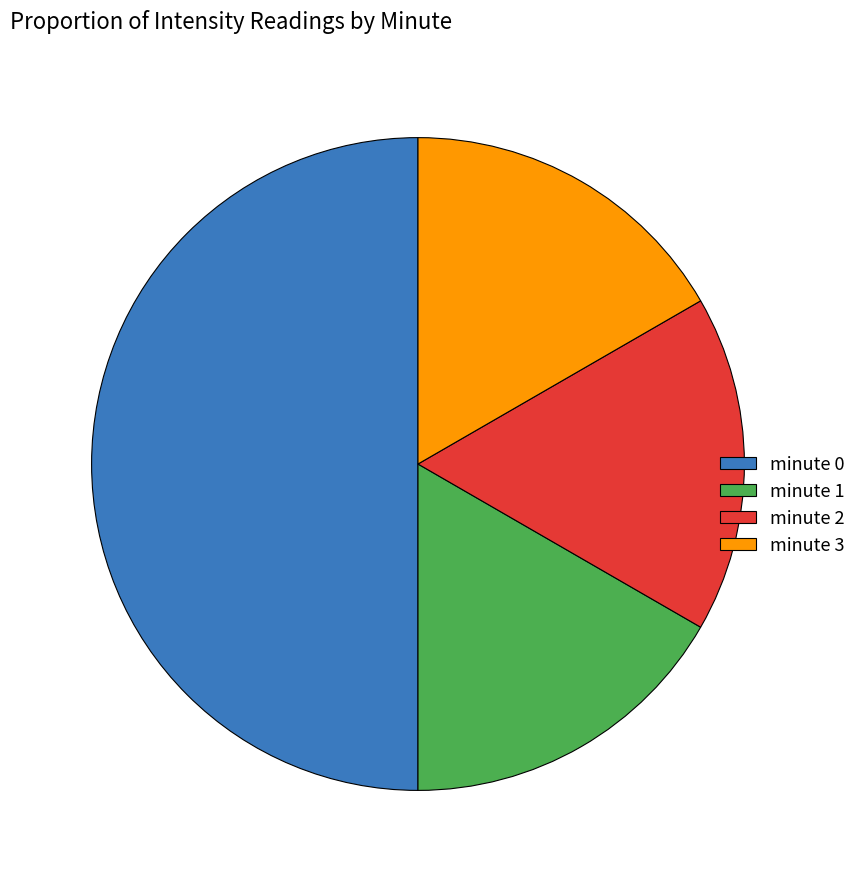

Which slice is the largest?

minute 0